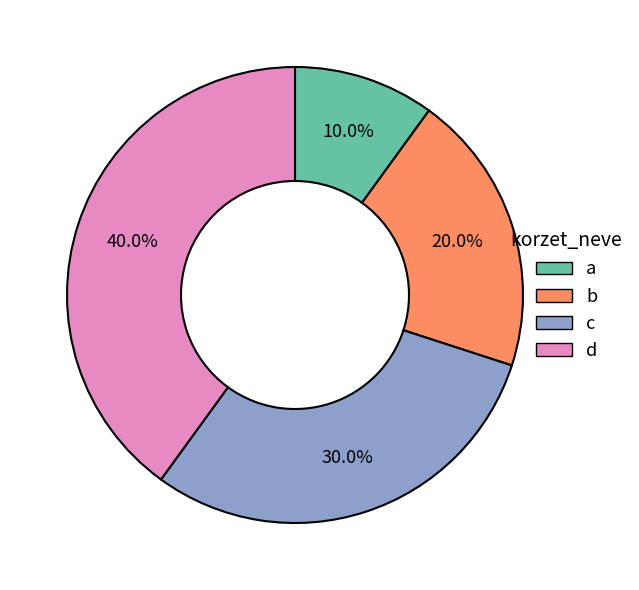

To the nearest percent, what is the average slice percentage?

25%